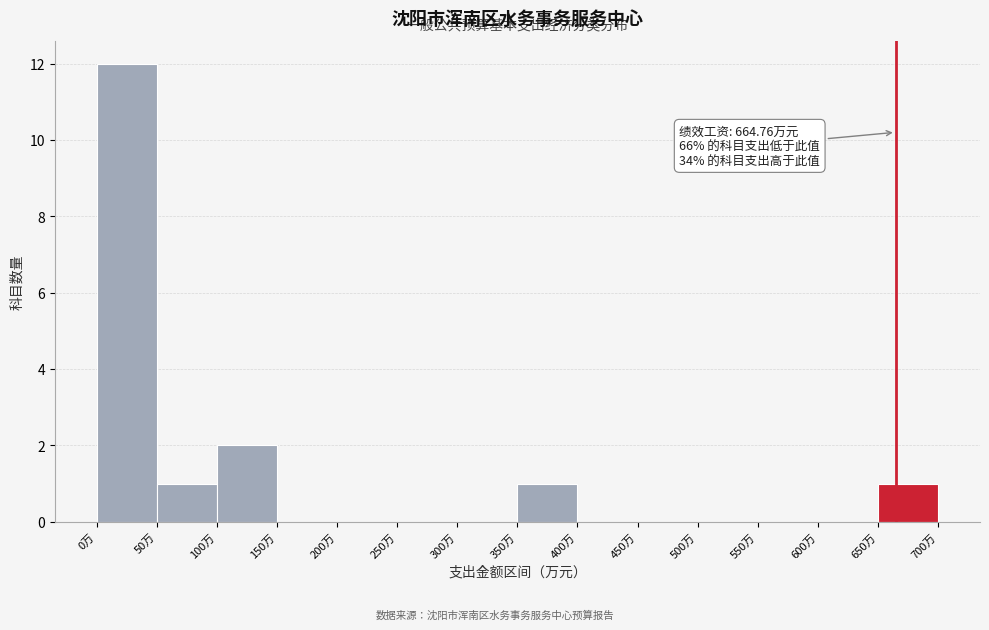

Which range on the x-axis has the tallest bar?

0 to 50